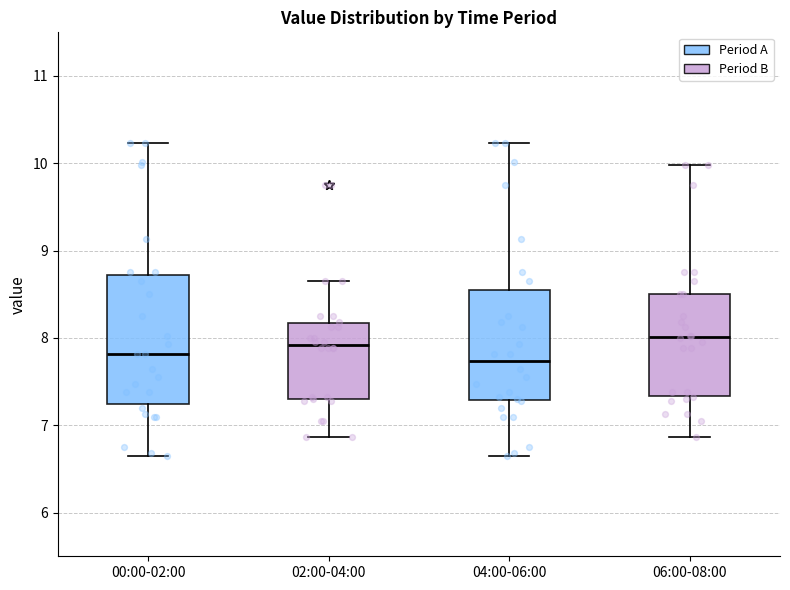

Where does the lower whisker of the box for 06:00-08:00 end on the y-axis? The values are not printed on the chart, so give them approximately, as read against the axis.

6.9